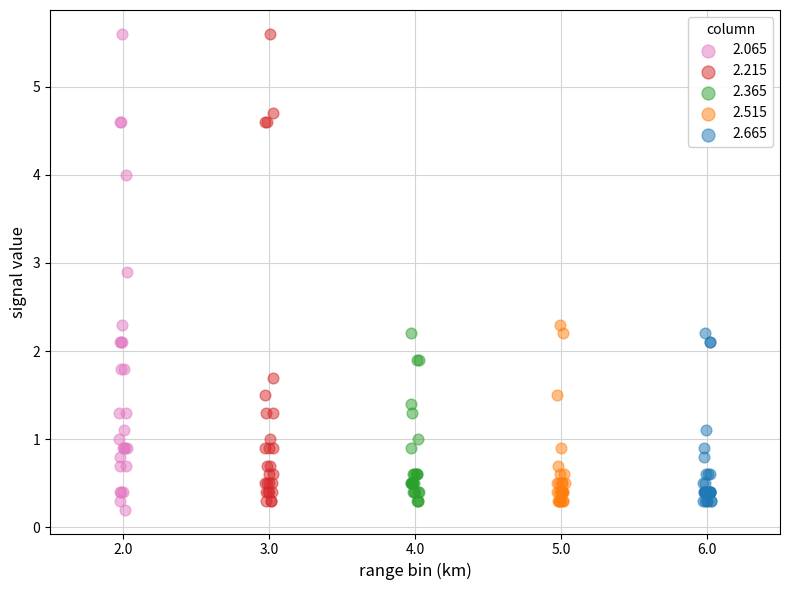

What are all the series names shown in the legend?

2.065, 2.215, 2.365, 2.515, 2.665